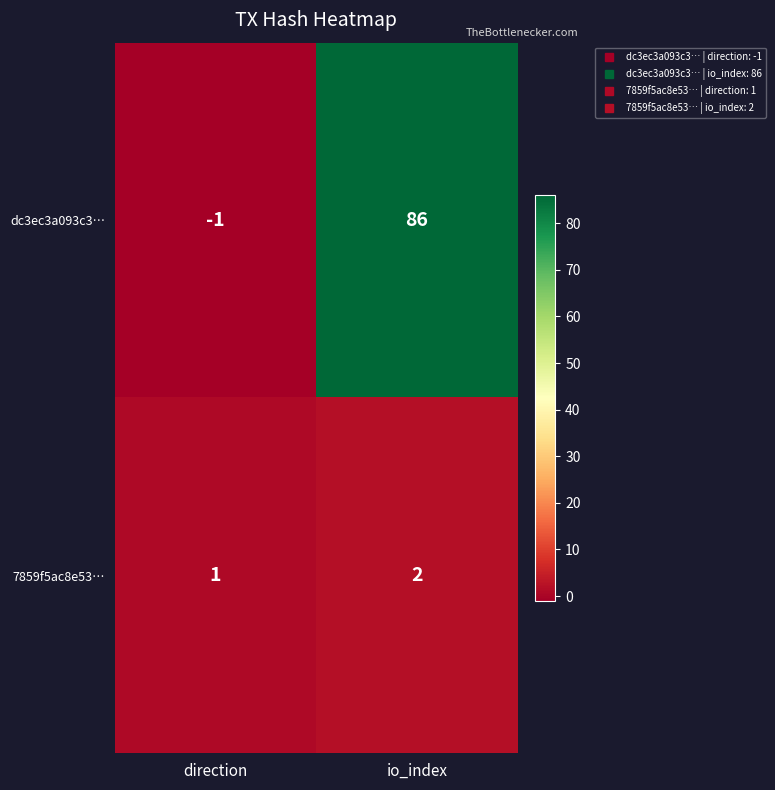

What is the sum of all 7859f5ac8e53… values?

3